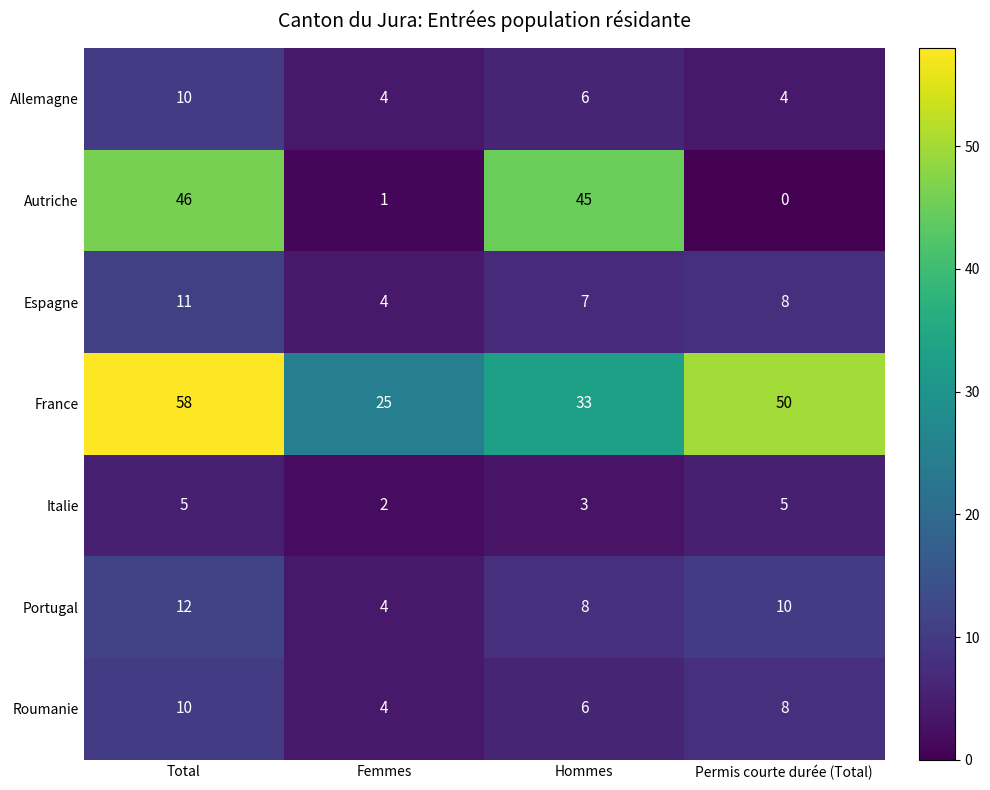

Rank the categories by Roumanie value from highest to lowest.

Total, Permis courte durée (Total), Hommes, Femmes